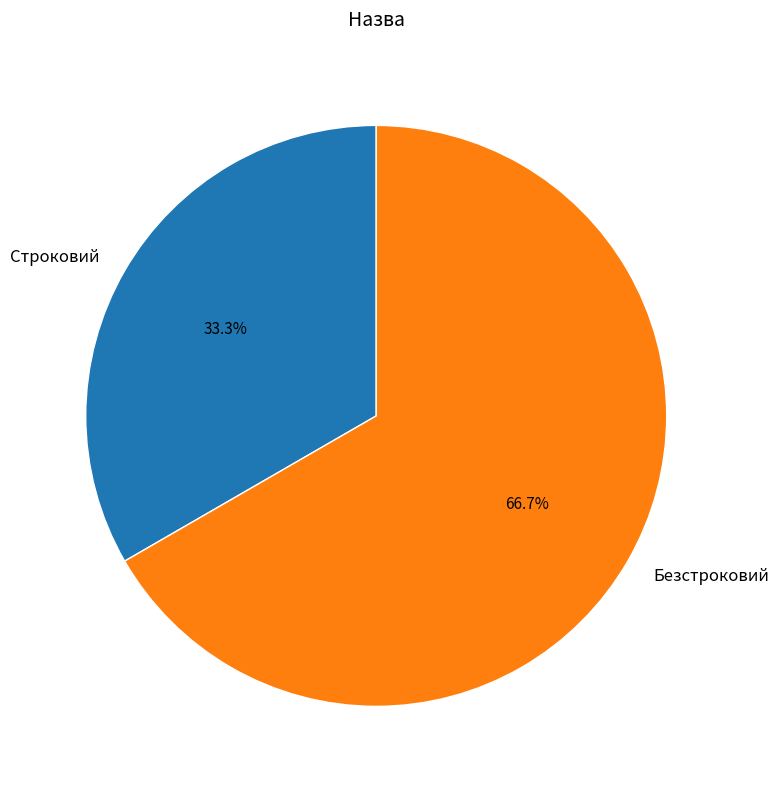

Which slice represents more than half of the pie?

Безстроковий